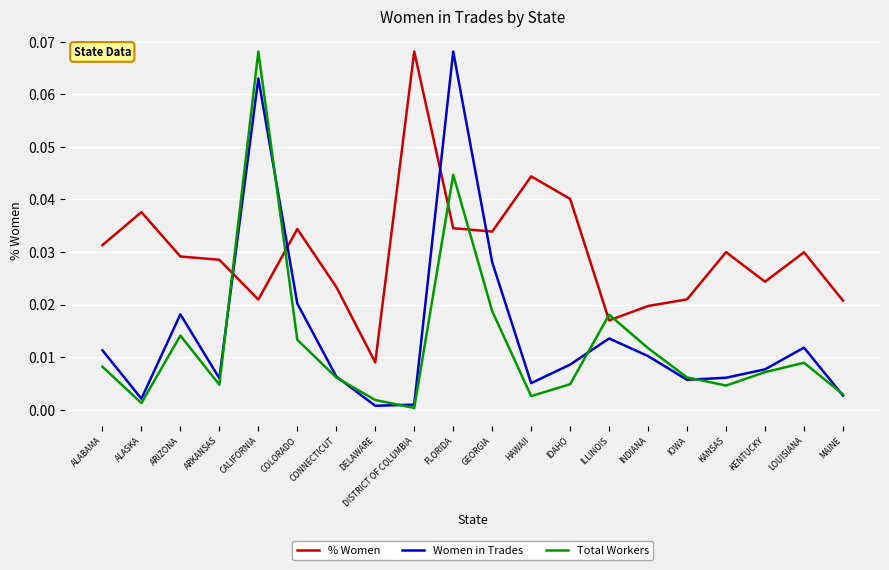

How many interior local peaks does the Women in Trades series have?

5